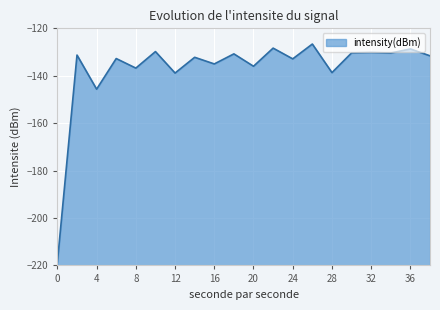

The chart shows a value of -92.0 at 16. True or false?

False